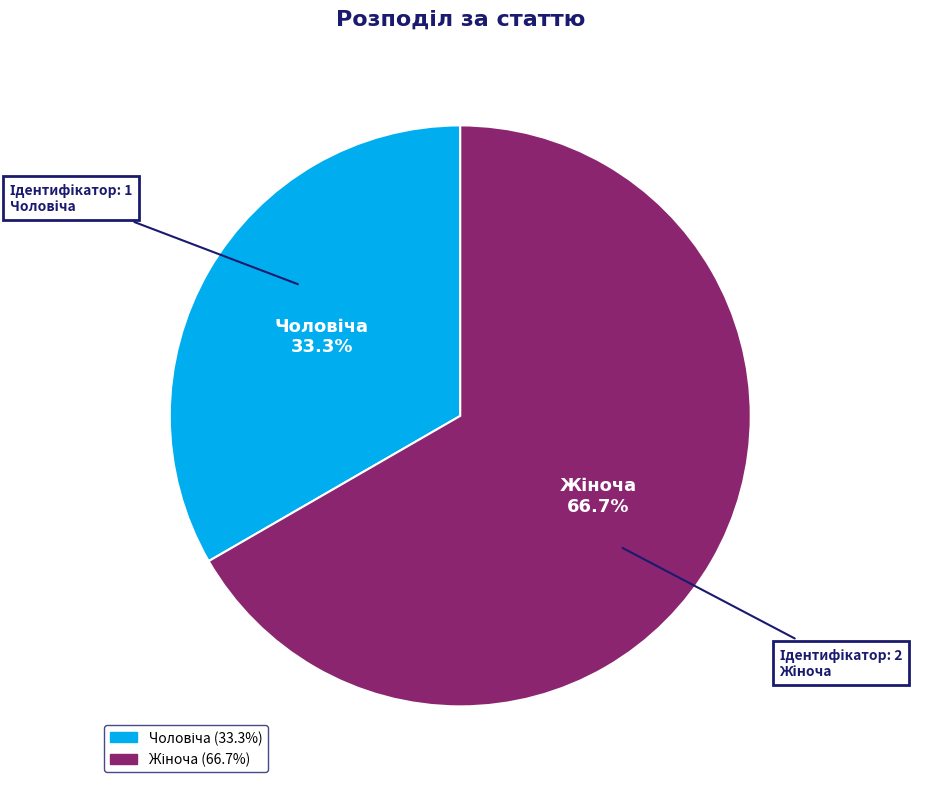

Is there any slice that represents more than half of the pie?

Yes